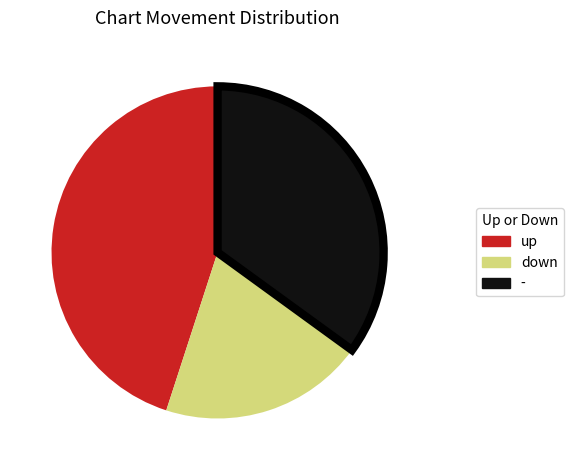

True or false: - accounts for 47% of the total.

False